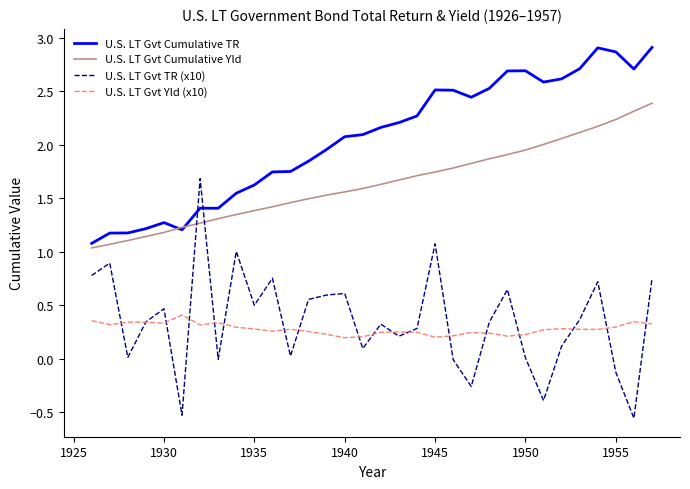

True or false: U.S. LT Gvt Yld (x10) and U.S. LT Gvt Cumulative TR cross at least once.

False